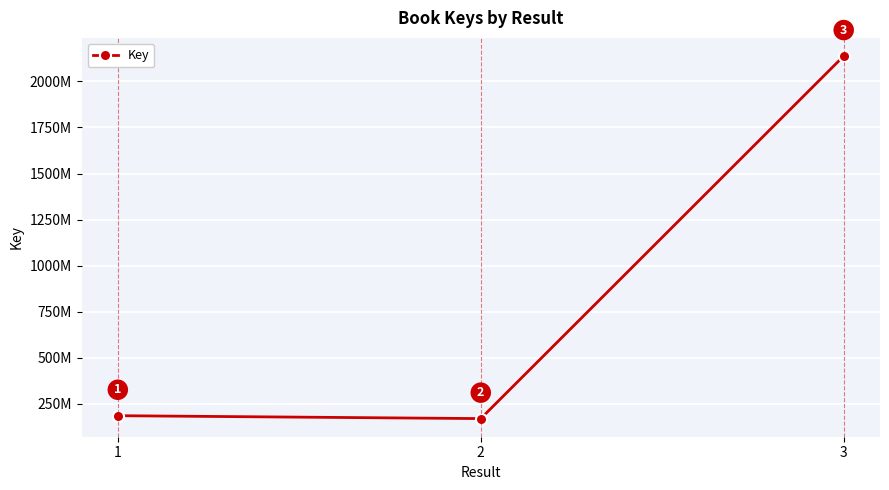

What is the difference between the values at 2 and 1?

15710728